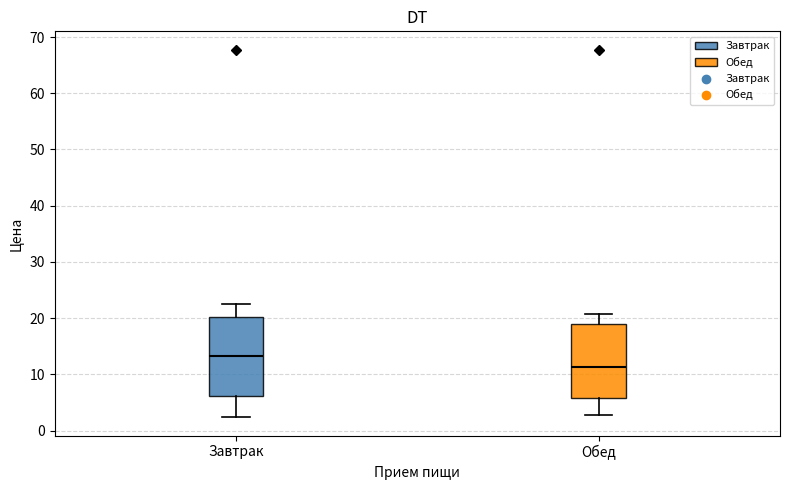

Where does the lower whisker of the box for Завтрак end on the y-axis? The values are not printed on the chart, so give them approximately, as read against the axis.

2